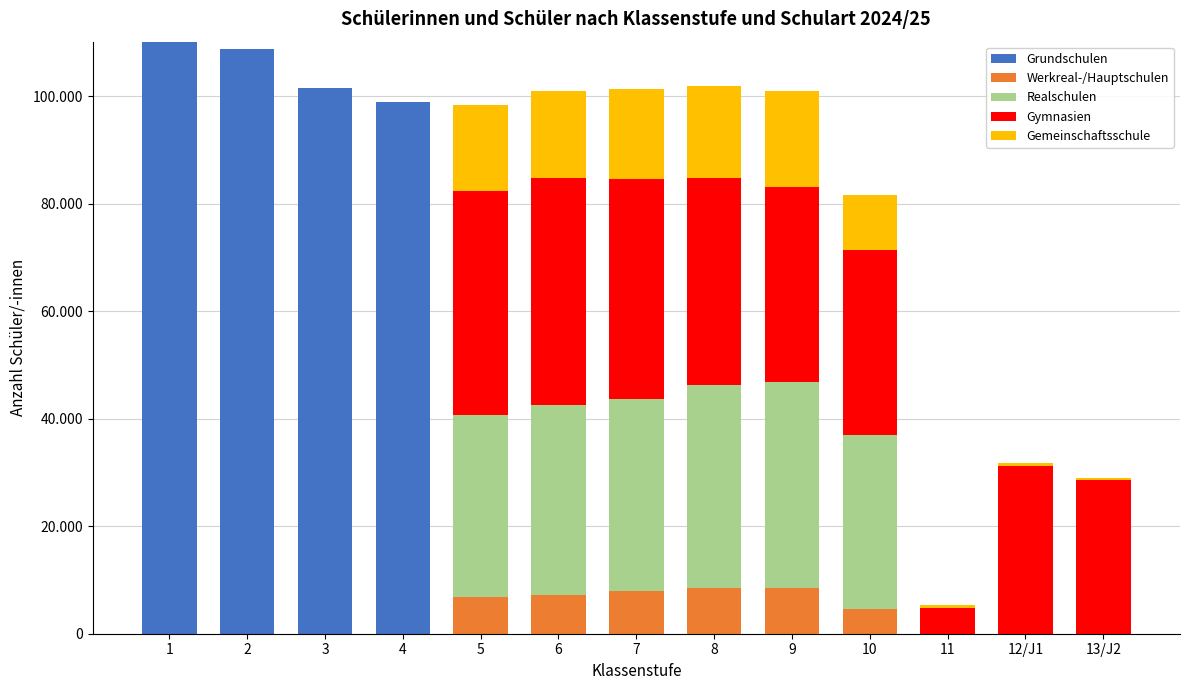

What are all the series names shown in the legend?

Grundschulen, Werkreal-/Hauptschulen, Realschulen, Gymnasien, Gemeinschaftsschule